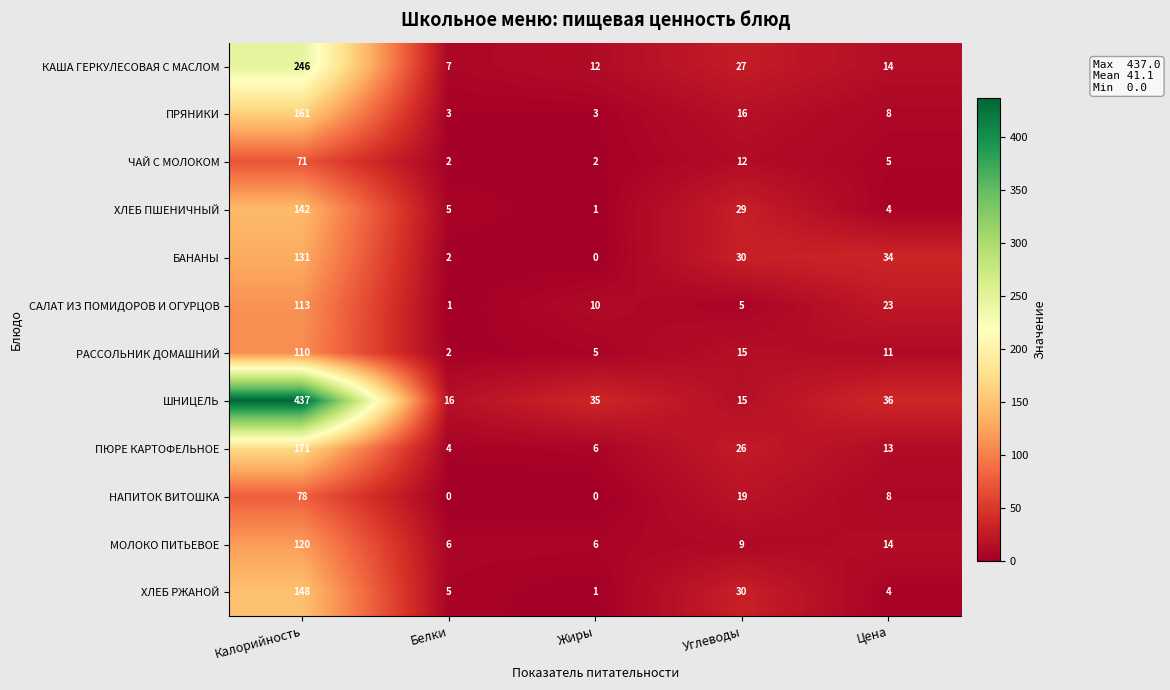

At Калорийность, list the series in order from largest to smallest.

ШНИЦЕЛЬ, КАША ГЕРКУЛЕСОВАЯ С МАСЛОМ, ПЮРЕ КАРТОФЕЛЬНОЕ, ПРЯНИКИ, ХЛЕБ РЖАНОЙ, ХЛЕБ ПШЕНИЧНЫЙ, БАНАНЫ, МОЛОКО ПИТЬЕВОЕ, САЛАТ ИЗ ПОМИДОРОВ И ОГУРЦОВ, РАССОЛЬНИК ДОМАШНИЙ, НАПИТОК ВИТОШКА, ЧАЙ С МОЛОКОМ